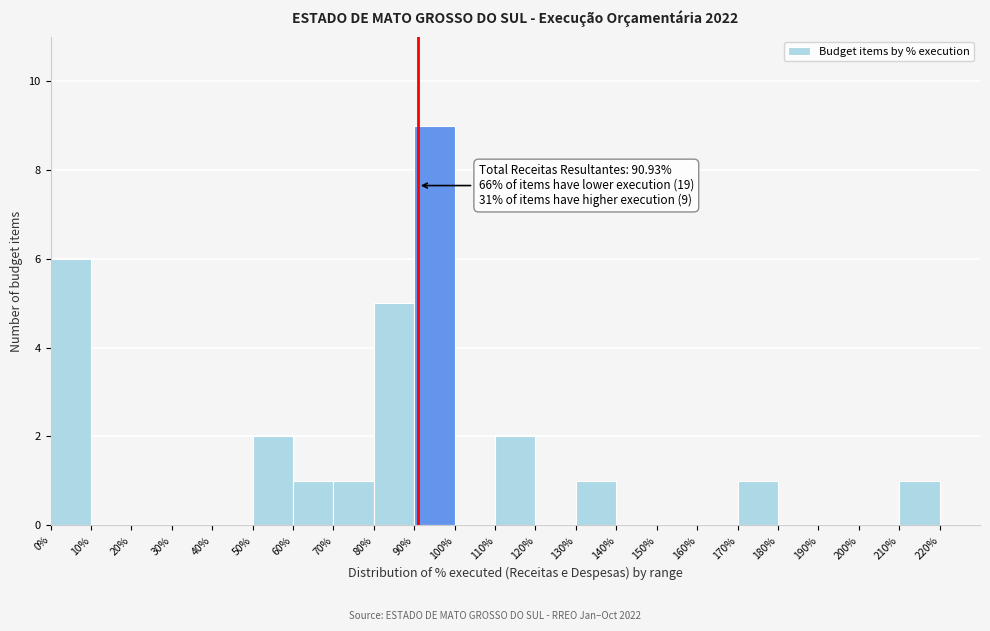

Over which range of the x-axis is the bar tallest?

90 to 100